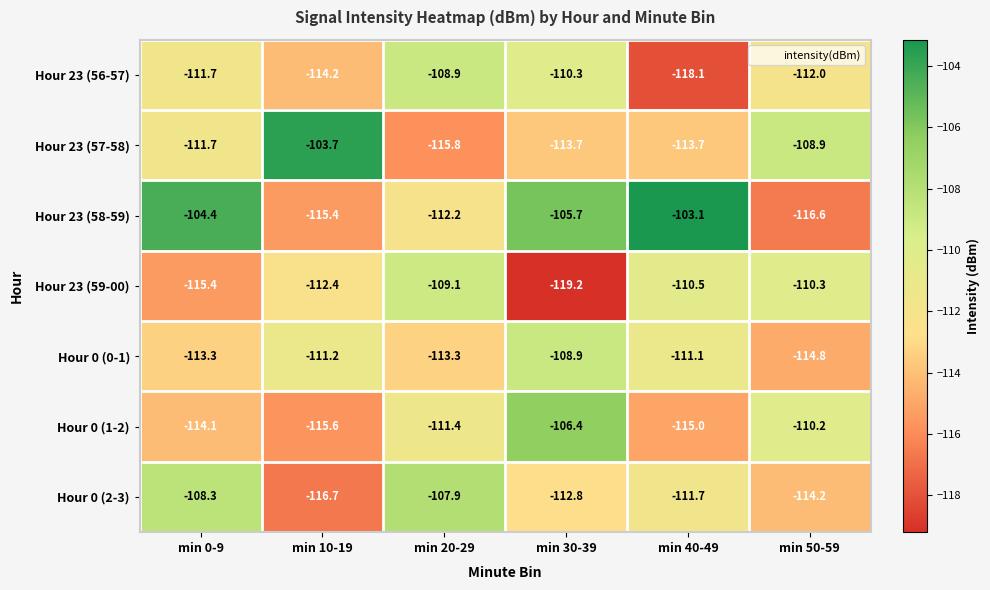

What is the maximum value shown in the chart?

-103.1